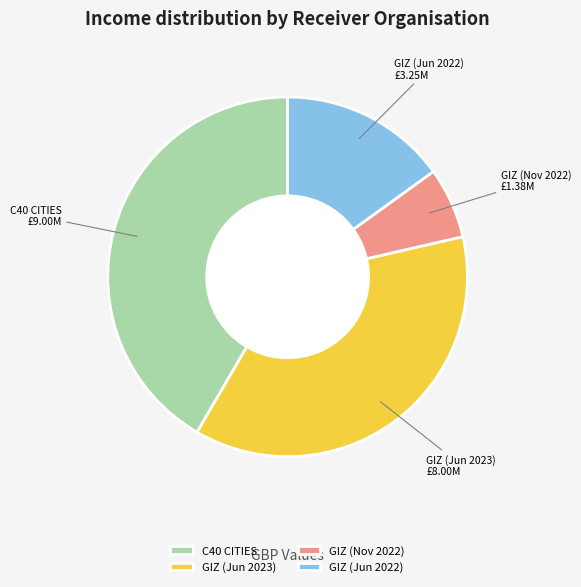

Does any single category account for the majority?

No